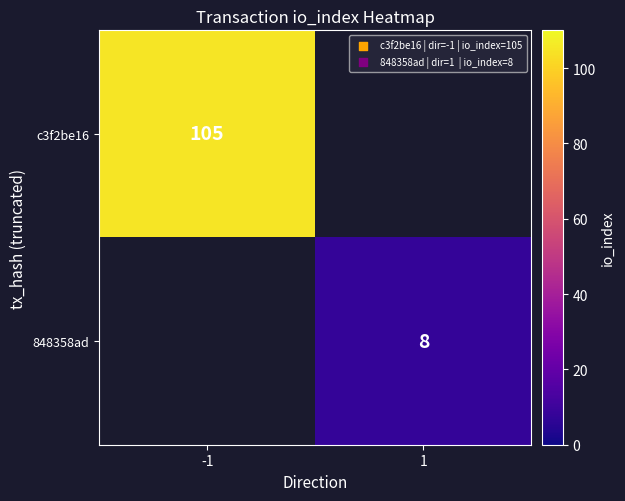

The value of 848358ad at 1 is 8. True or false?

True